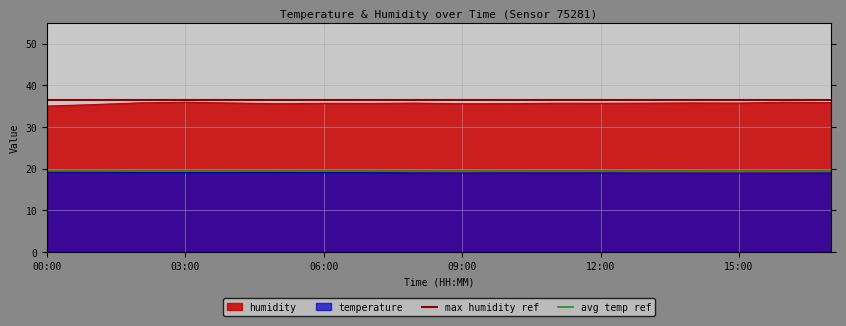

True or false: humidity and temperature intersect in this chart.

False